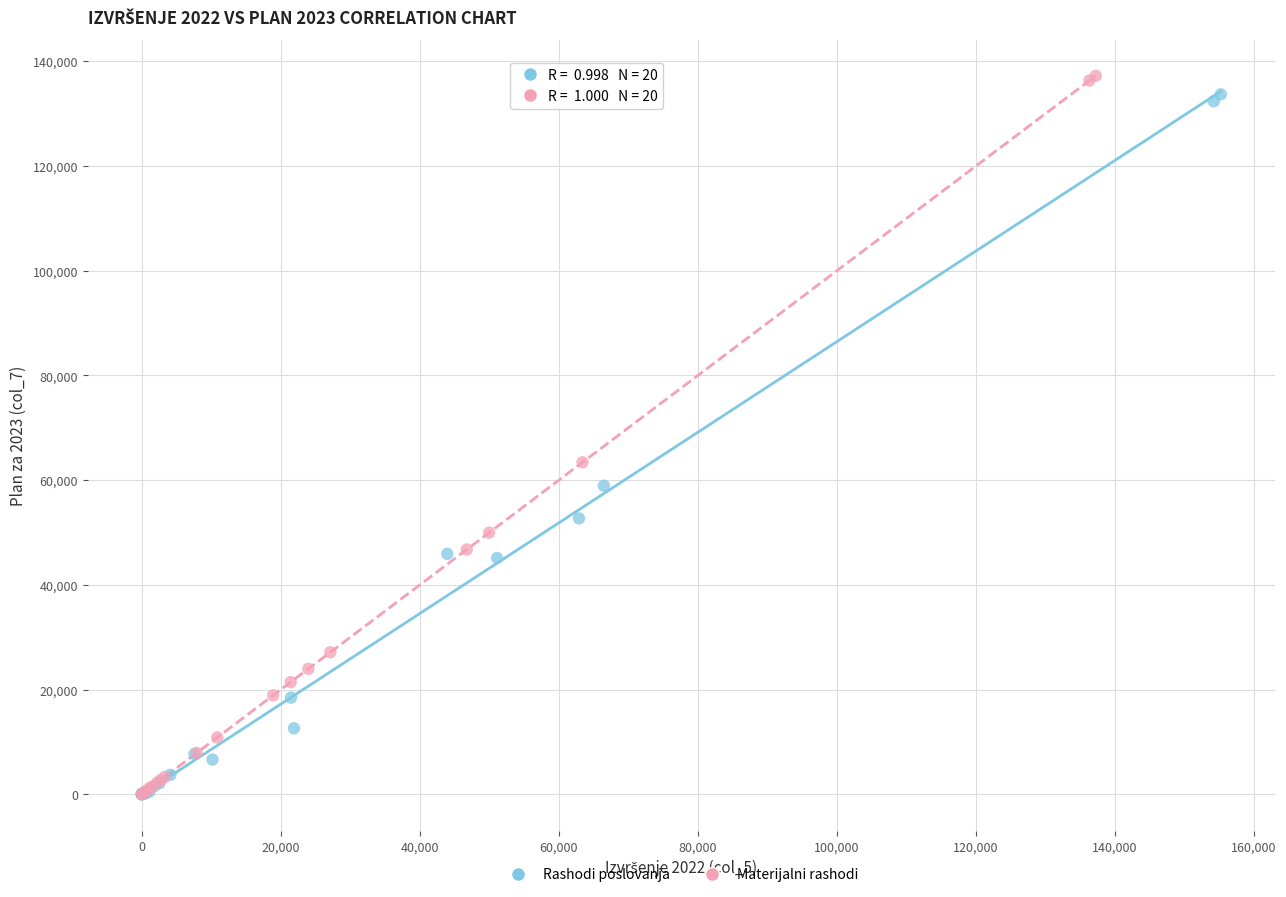

Which series has the widest spread of Y values?

Materijalni rashodi